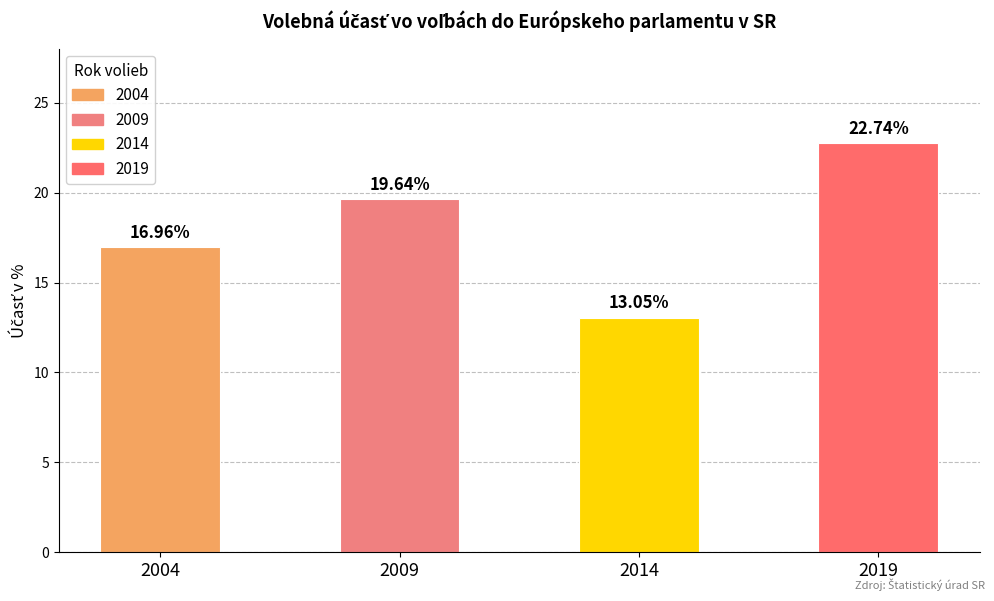

What is the minimum value shown in the chart?

13.1